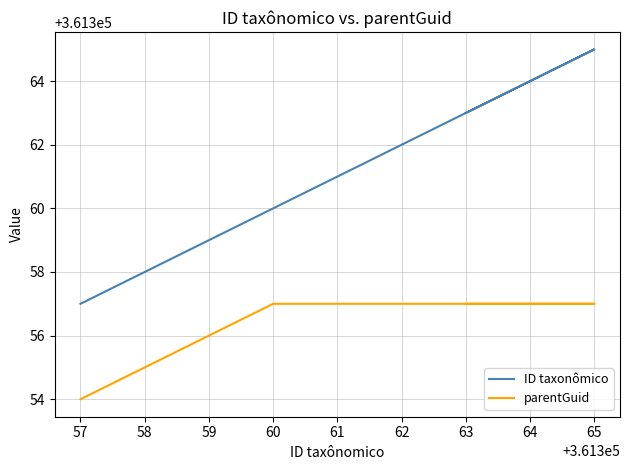

At 57, list the series in order from smallest to largest.

parentGuid, ID taxonômico